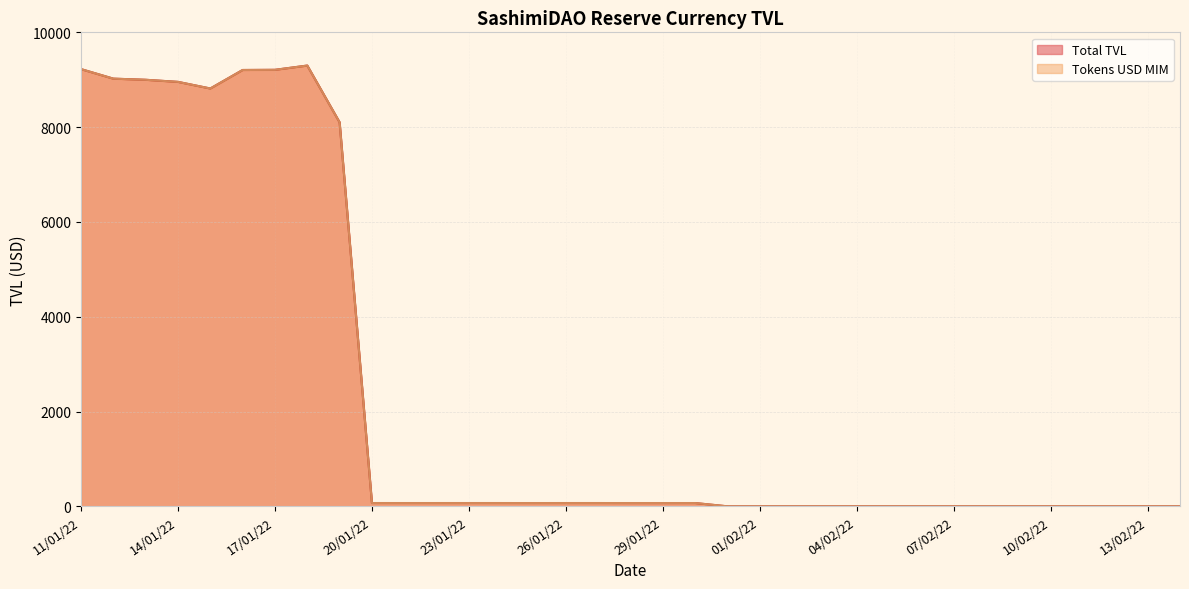

What is the lowest value of the Total TVL series?

1.4